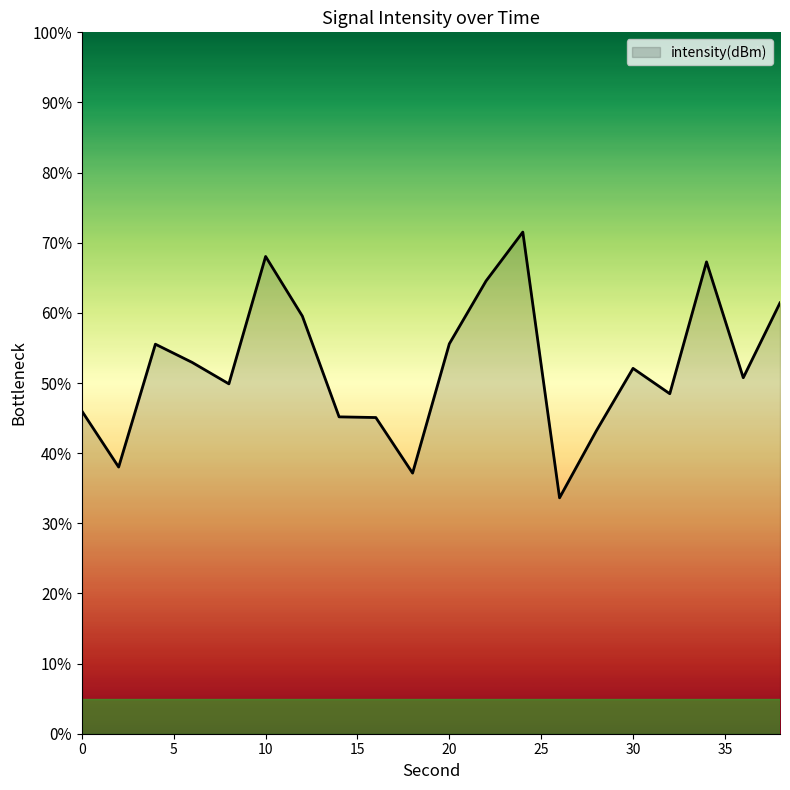

True or false: the data has more than 2 interior local peaks.

True